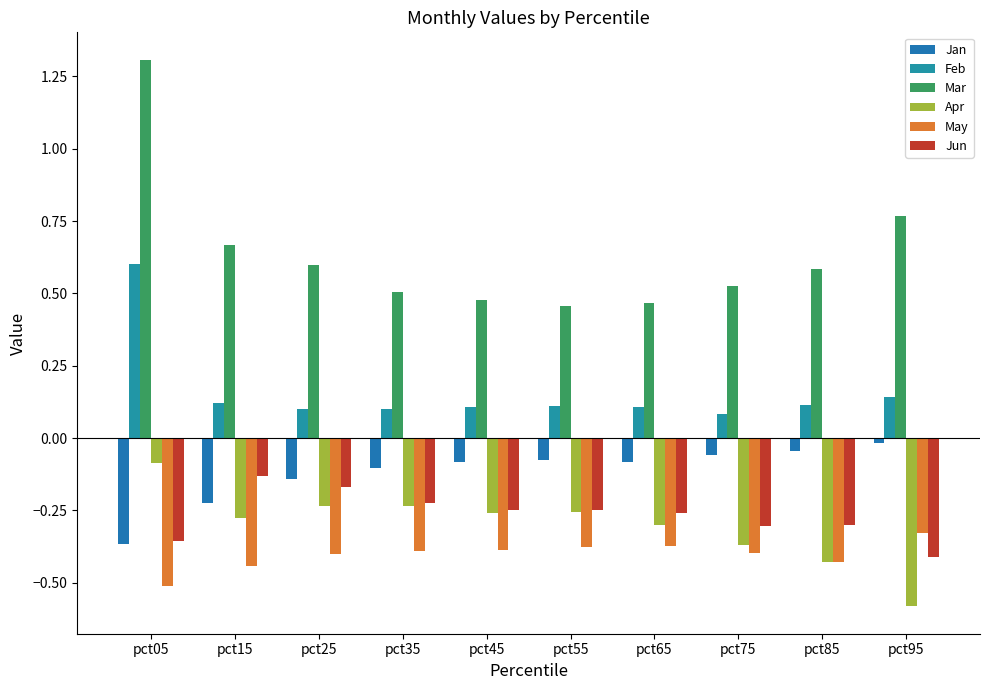

What are all the series names shown in the legend?

Jan, Feb, Mar, Apr, May, Jun